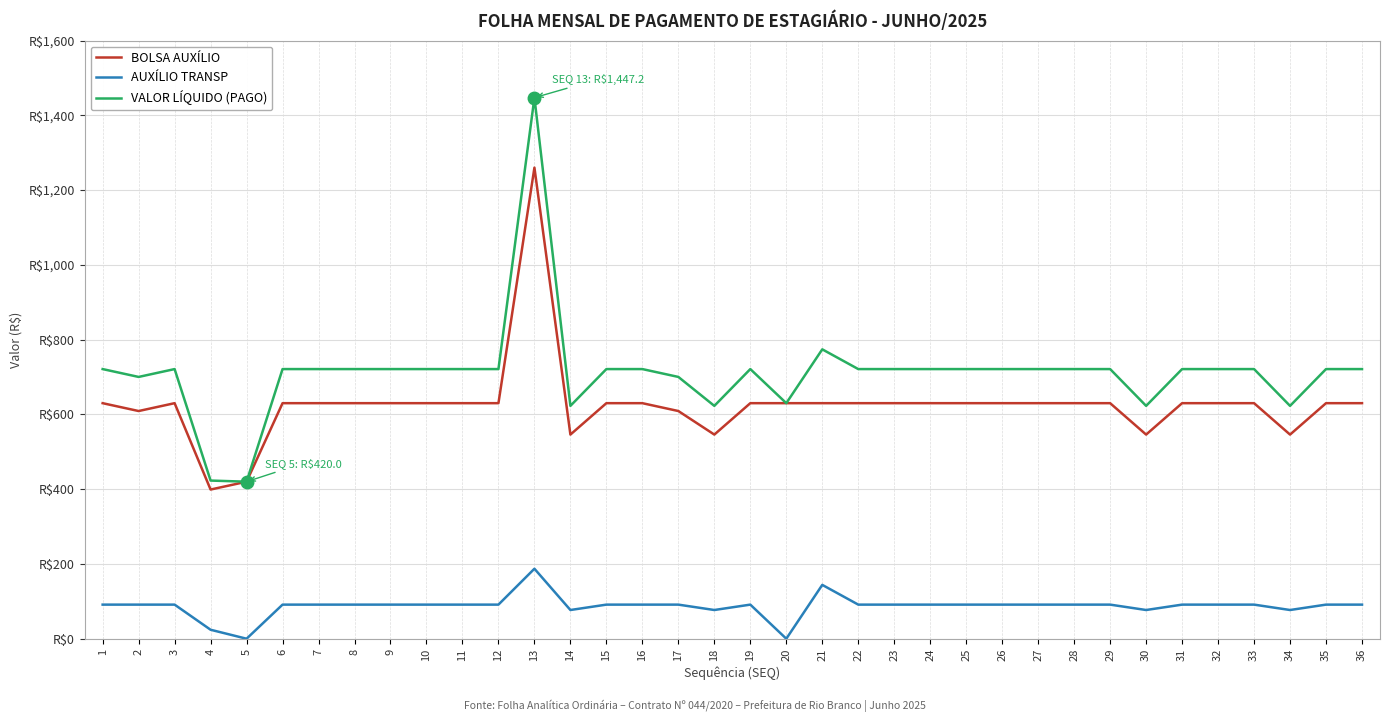

What is the spread (max minus min) of values at 27?

630.0